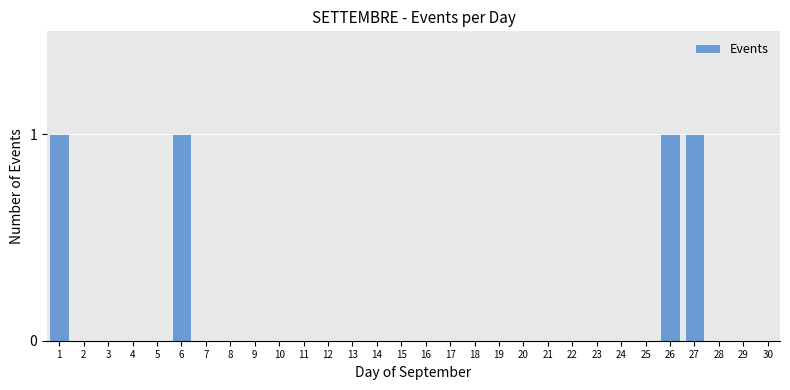

Reading right to left, what are all the values shown in this chart?

30=0	29=0	28=0	27=1	26=1	25=0	24=0	23=0	22=0	21=0	20=0	19=0	18=0	17=0	16=0	15=0	14=0	13=0	12=0	11=0	10=0	9=0	8=0	7=0	6=1	5=0	4=0	3=0	2=0	1=1